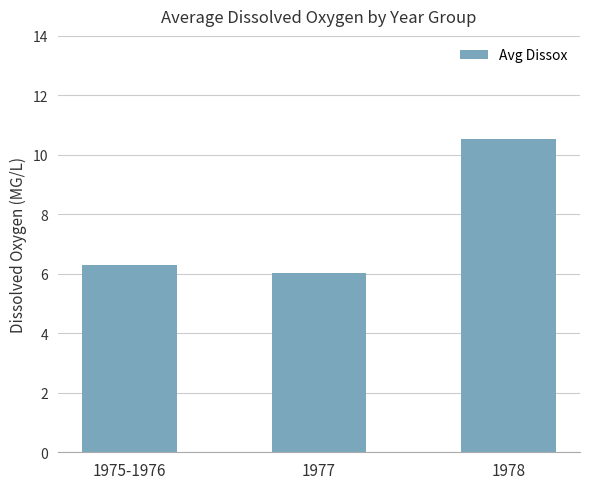

Which label corresponds to the largest value in the chart?

1978